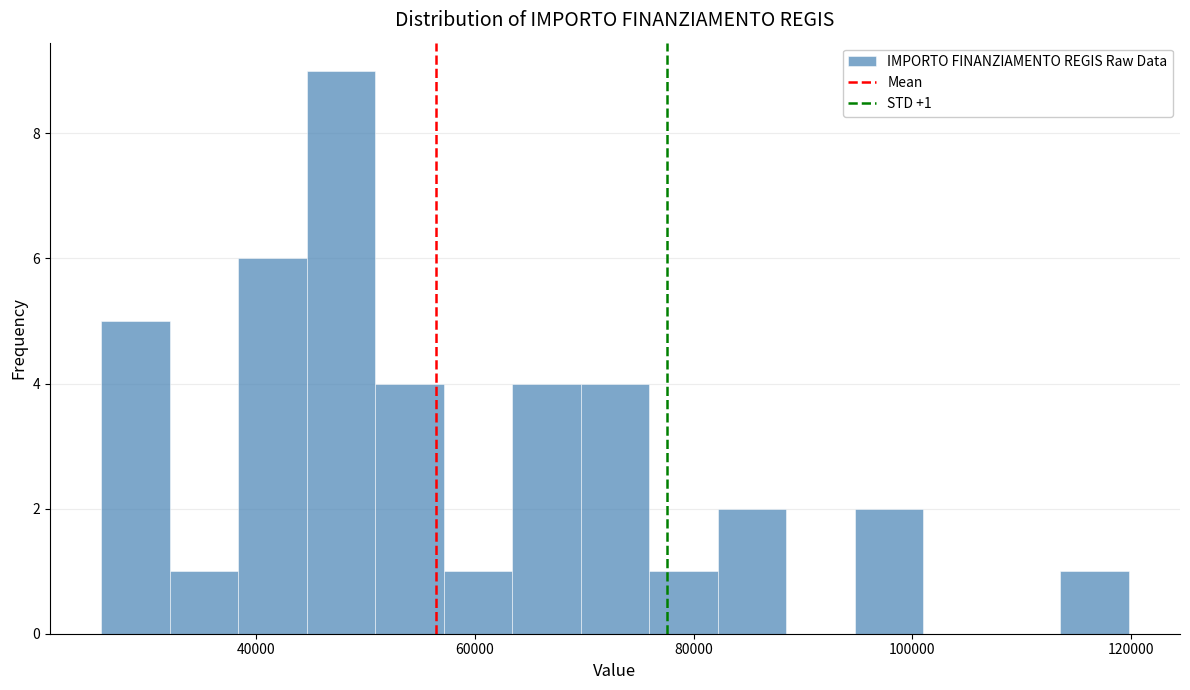

Around what value on the x-axis is the tallest bar? Give the approximate position of its centre, as read against the axis.

48000